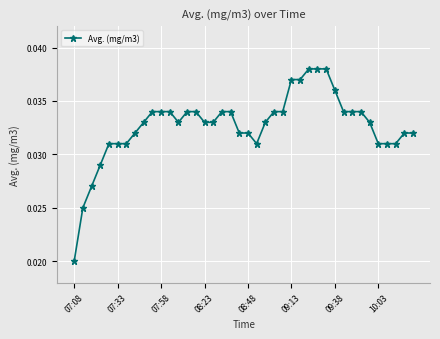

How many values are between 0 and 1?

40